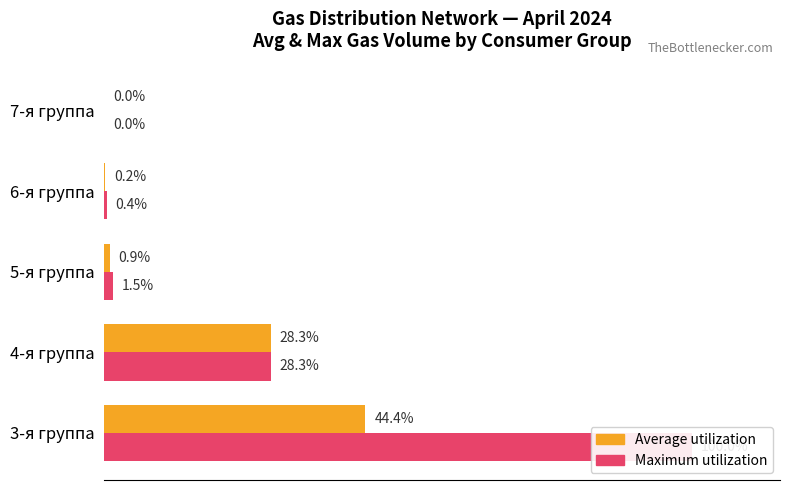

At how many categories does at least one series exceed 34?

1